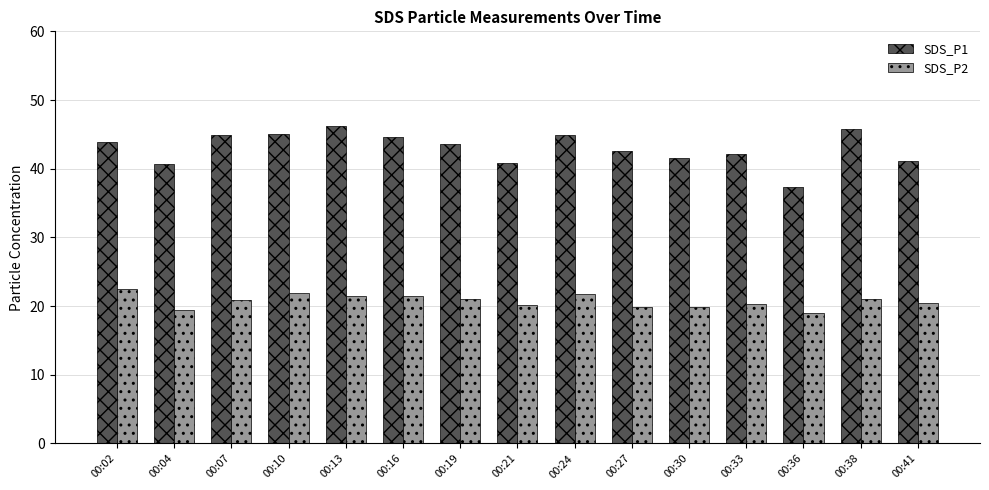

How many distinct data groups are displayed?

2